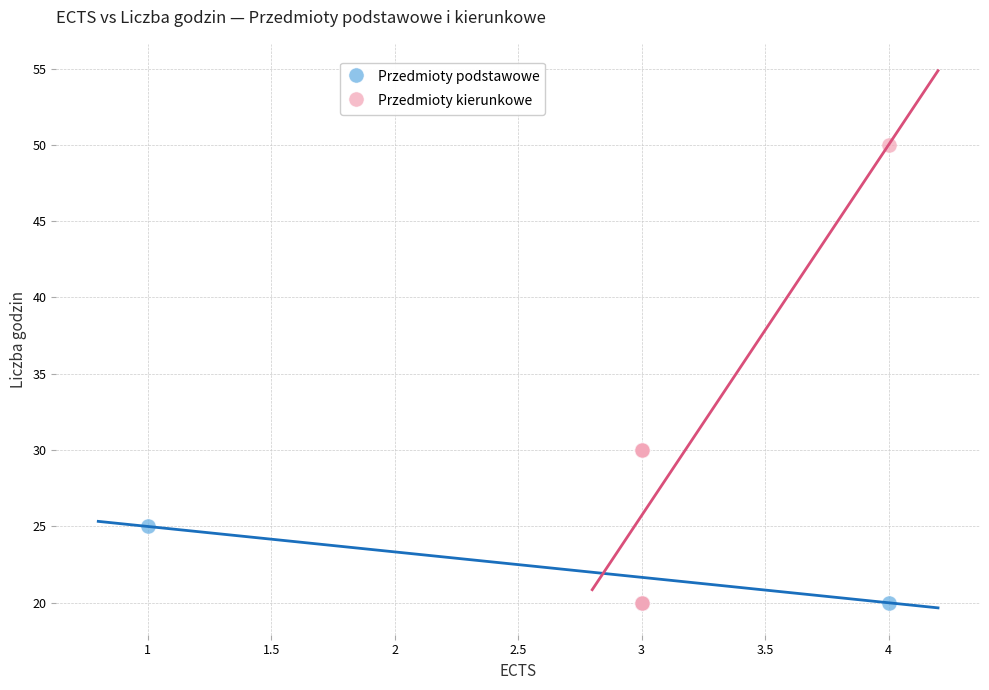

Which series has the widest spread of Y values?

Przedmioty kierunkowe